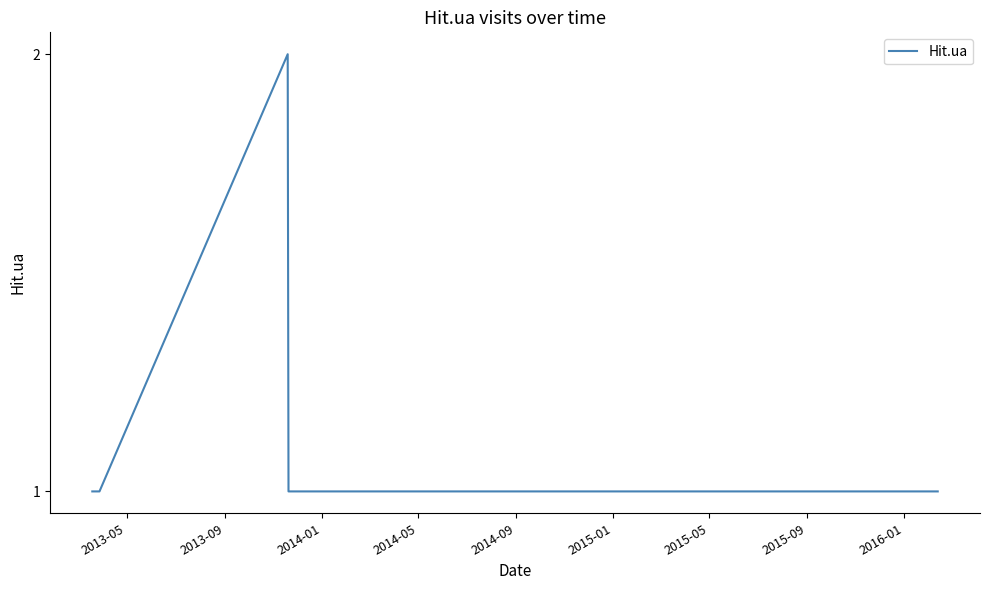

How many lines are shown in the chart?

1